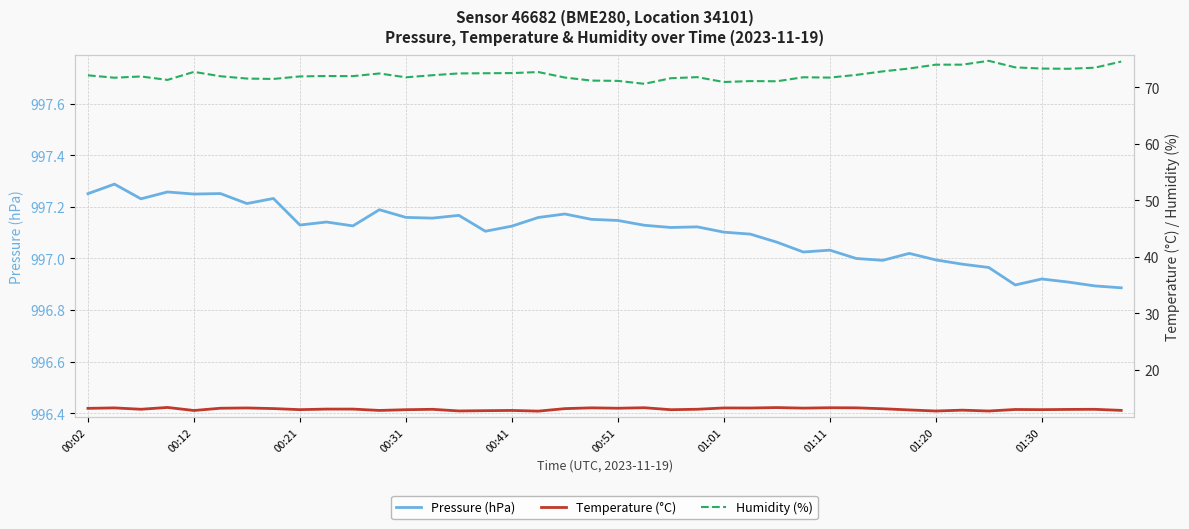

How many values in the Humidity (%) series exceed 71?

38